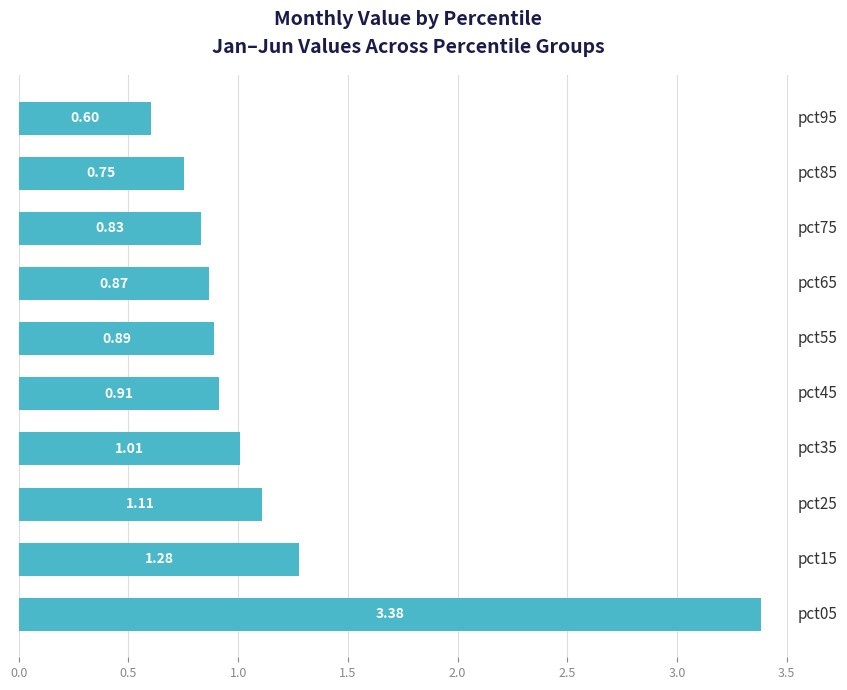

Count the number of data series in this chart.

1